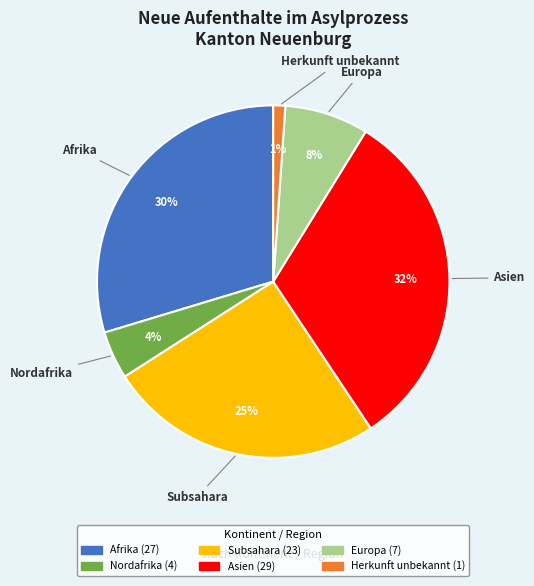

How many segments does this pie chart have?

6